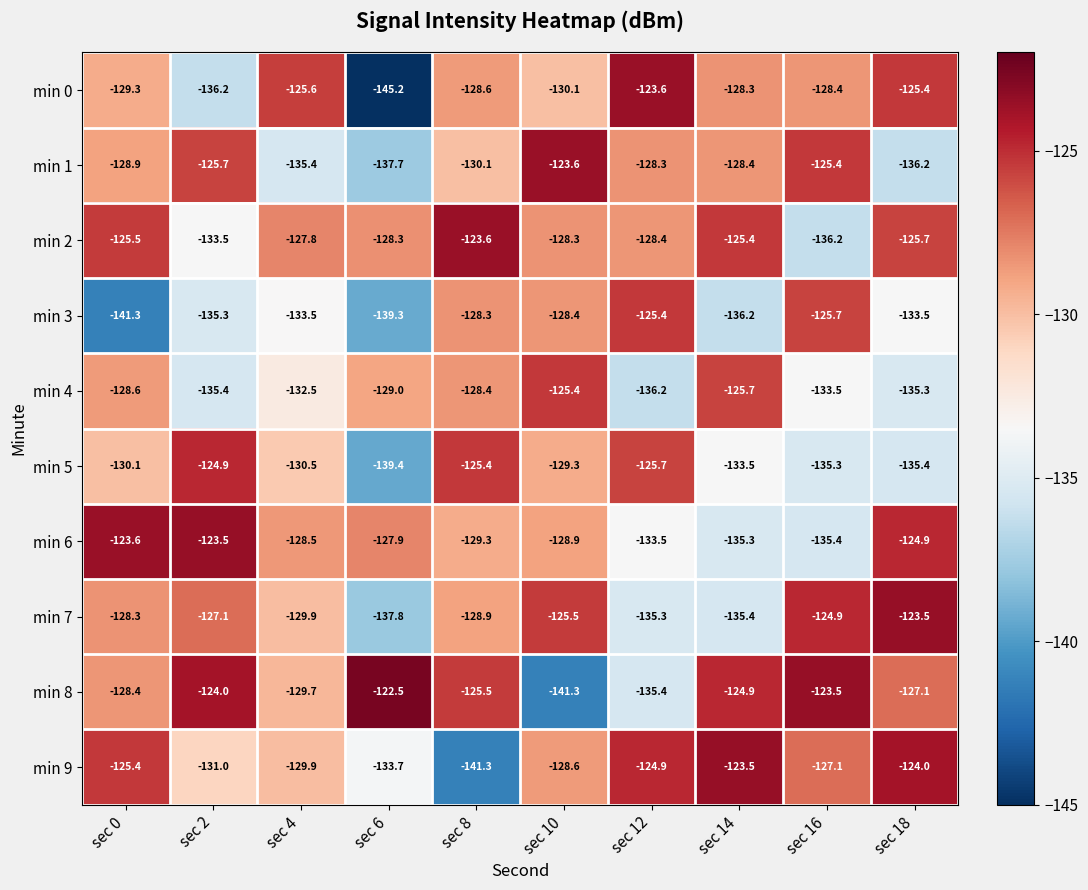

What is the difference between the maximum and minimum values in the min 4 series?

10.8